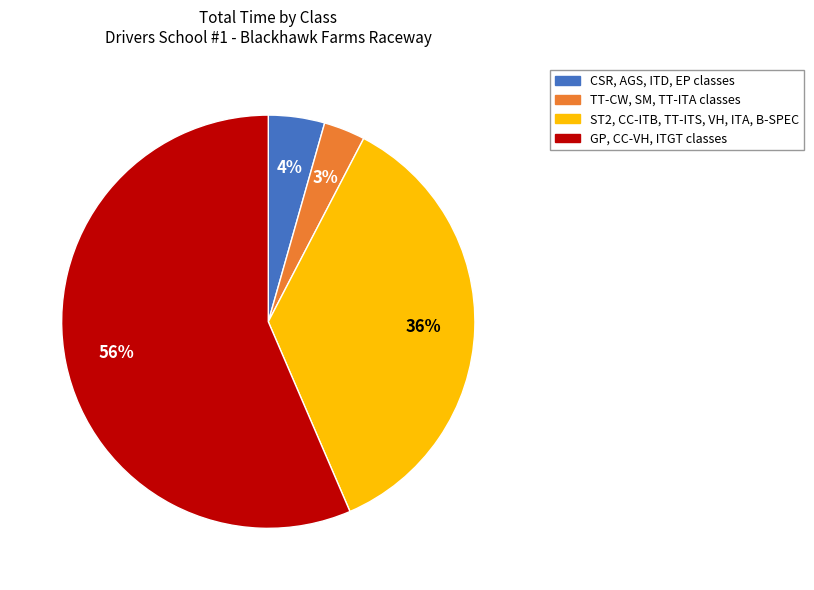

Is there any slice that represents more than half of the pie?

Yes